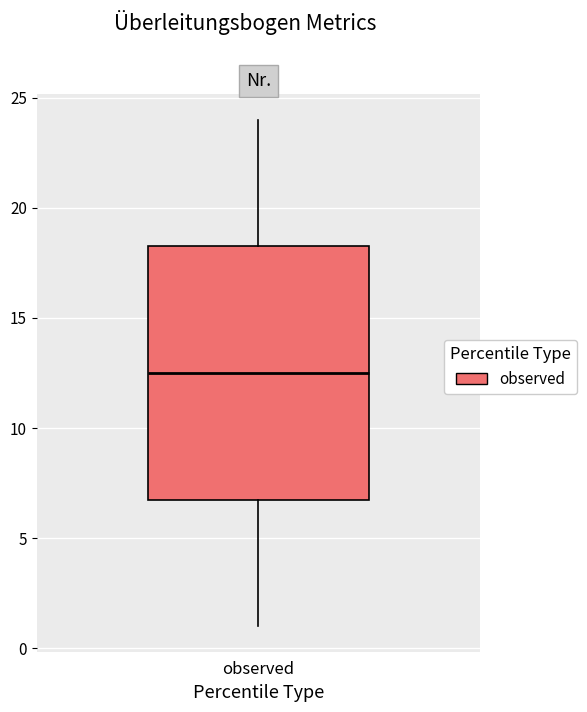

Where is the lower edge of the box for observed on the y-axis? The values are not printed on the chart, so give them approximately, as read against the axis.

7.0